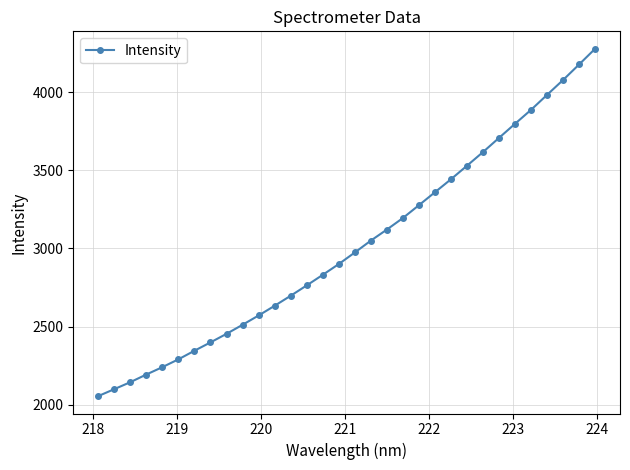

What is the value of the 1st point from the left?

2054.8